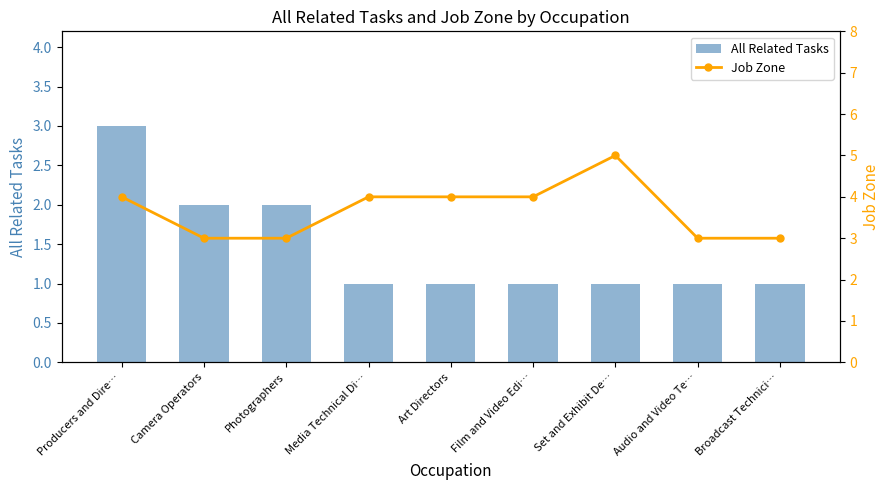

Reading left to right, extract all data points from this chart.

All Related Tasks: 3	2	2	1	1	1	1	1	1
Job Zone: 4	3	3	4	4	4	5	3	3